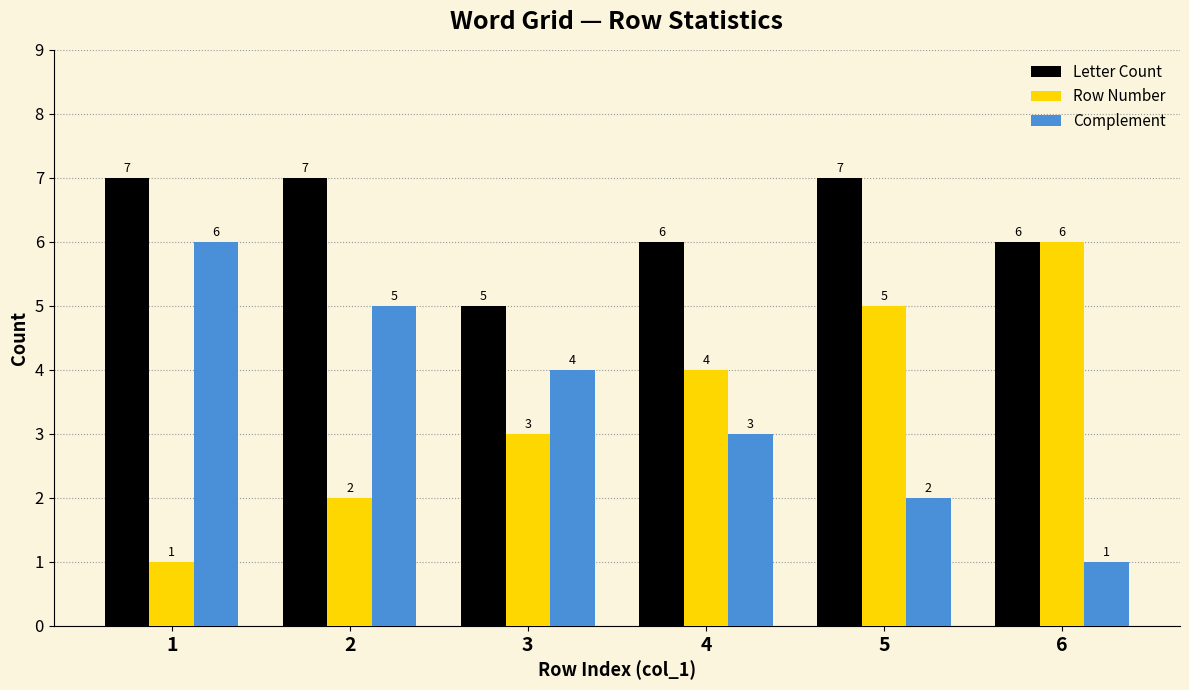

What is the smallest value displayed?

1